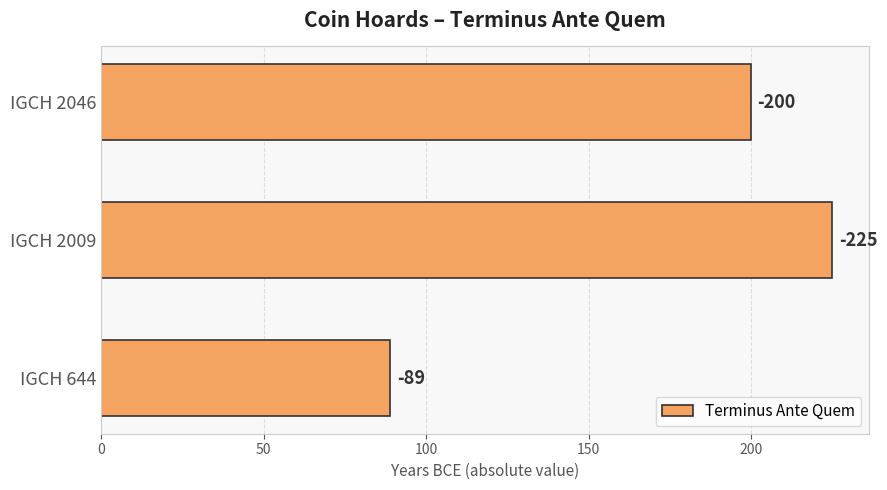

Does the chart contain any negative values?

No